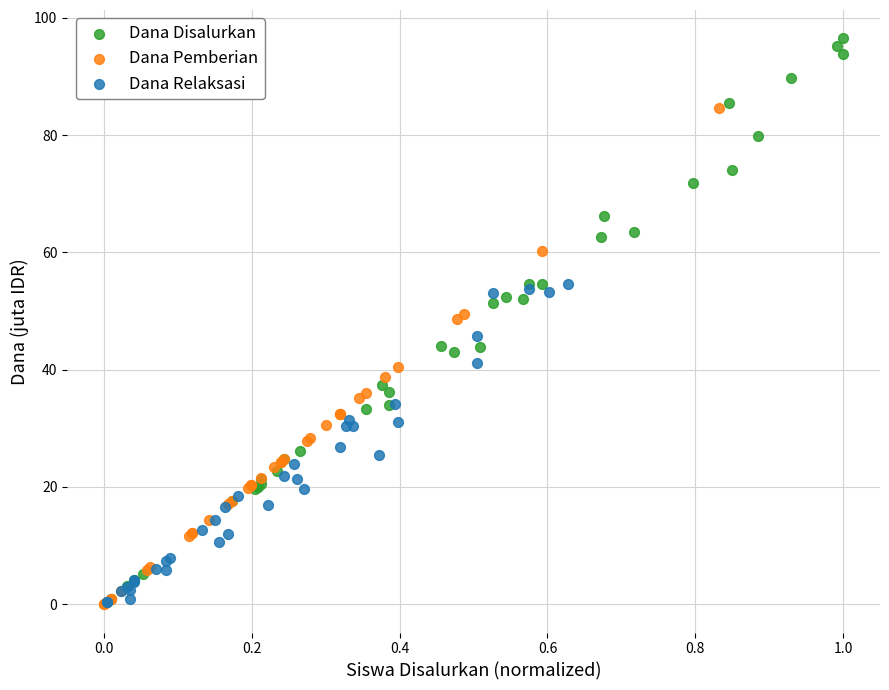

Which series has the widest spread of Y values?

Dana Disalurkan